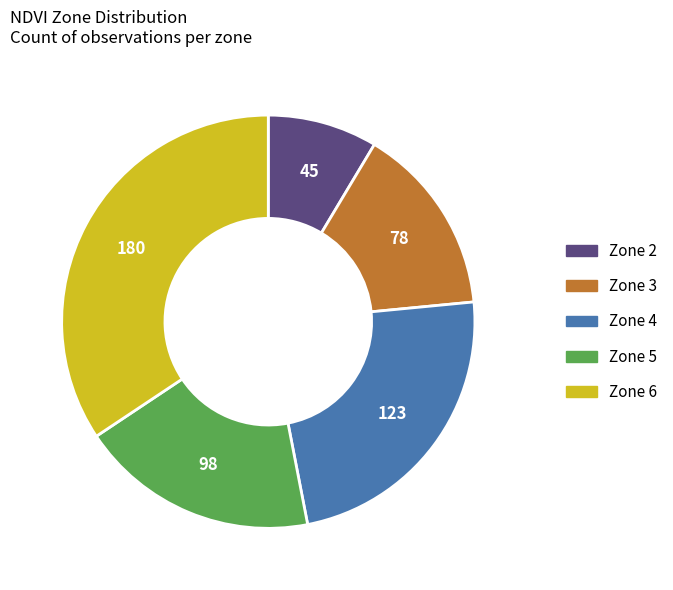

Does Zone 6 account for over 50% of the chart?

No